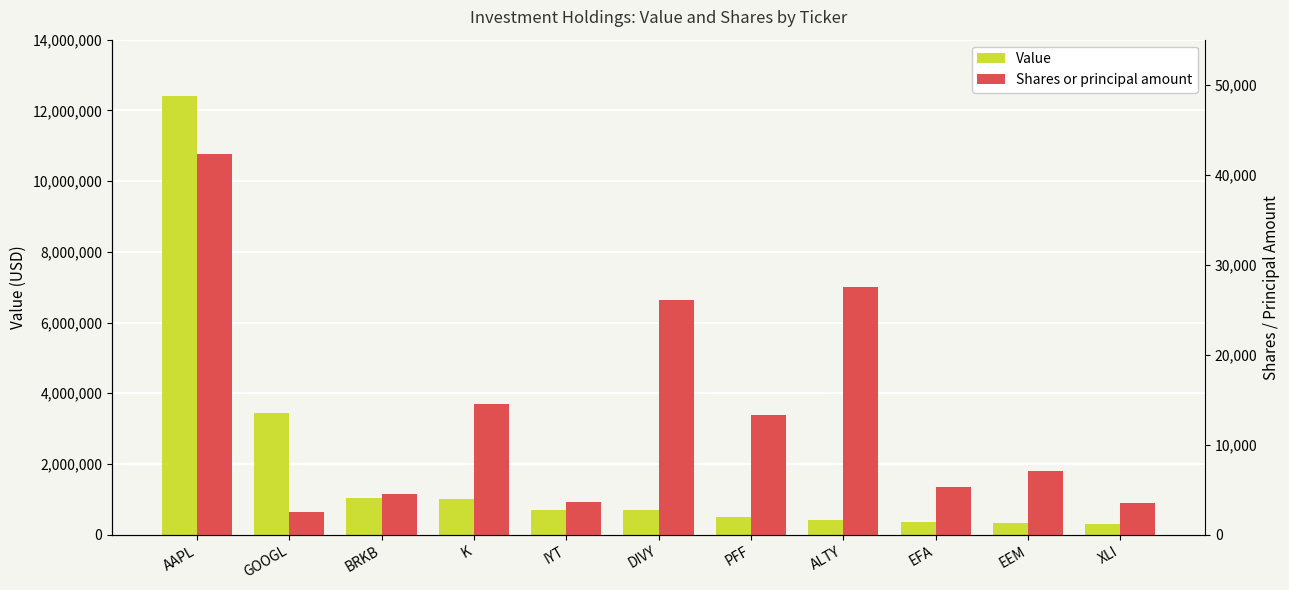

What is the value of the Value bar at the 8th from the left?

407000